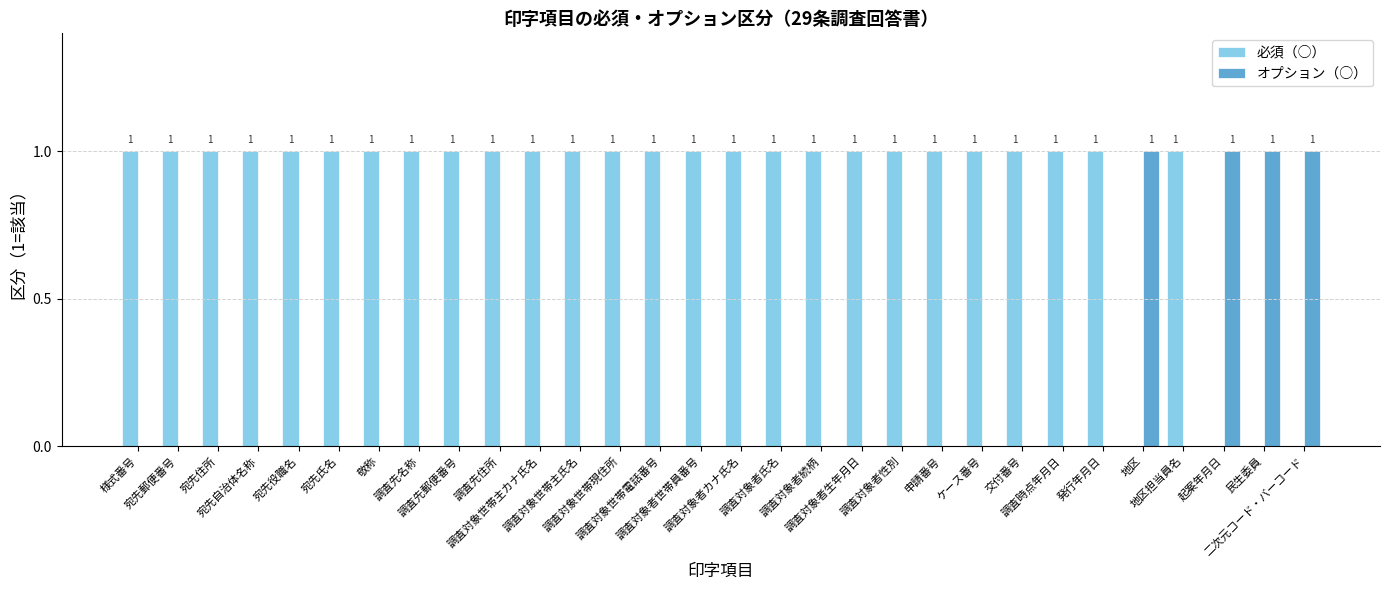

What is the average value of the 必須（○） series?

1